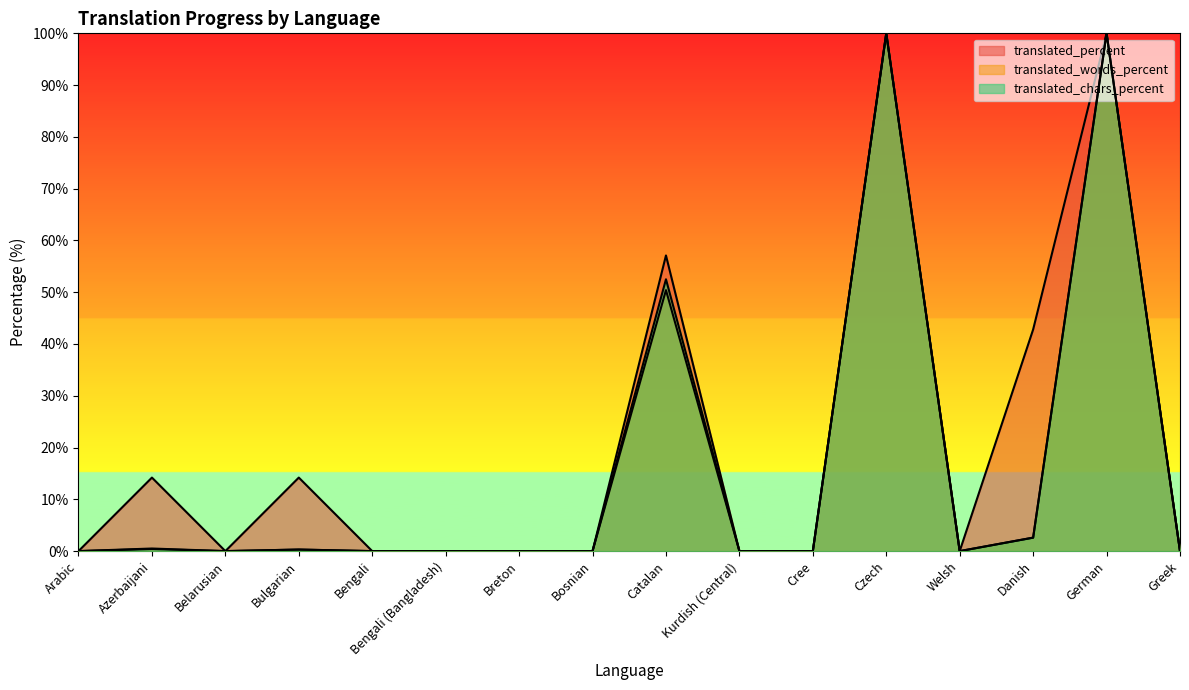

Is the value of translated_chars_percent at Bengali (Bangladesh) greater than the value of translated_percent at Danish?

No